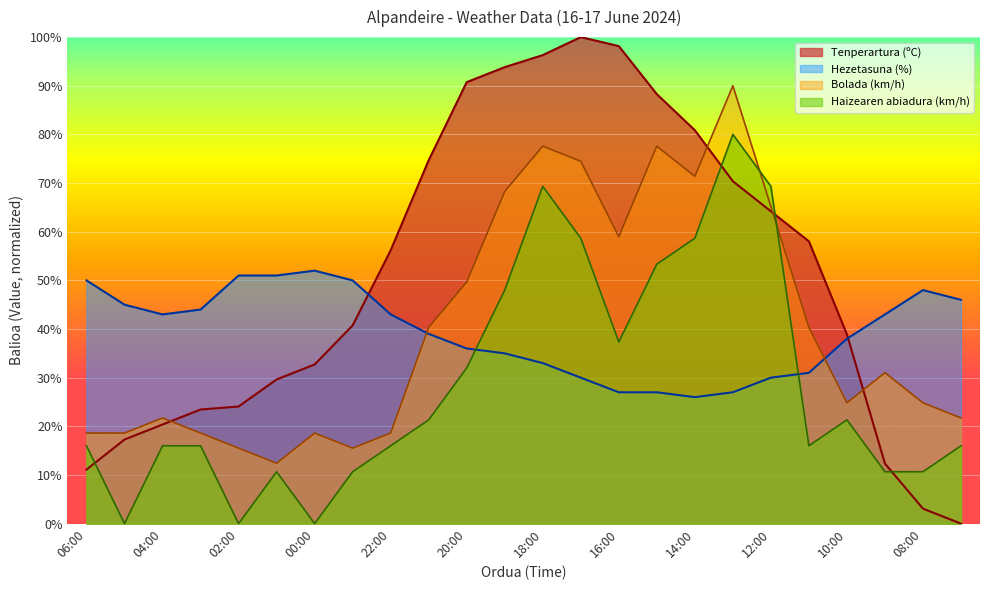

Read the Hezetasuna (%) value at 05:00.

45.0